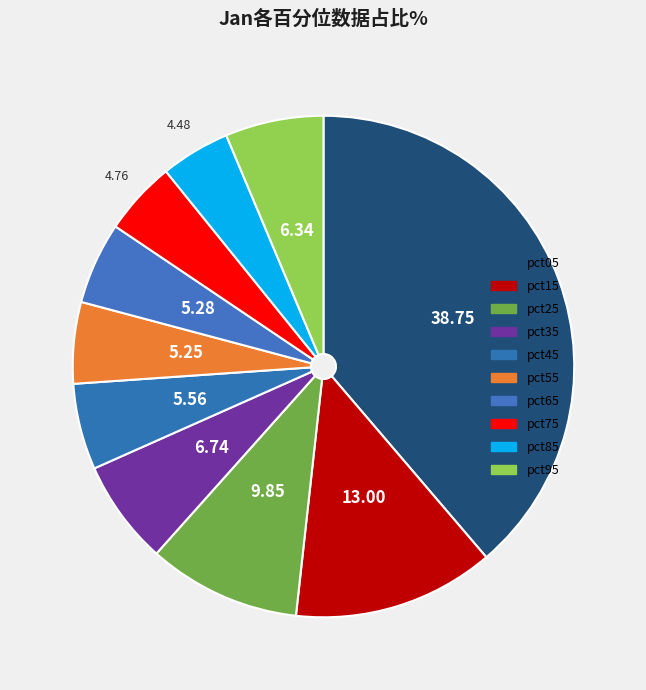

What percentage do pct95 and pct85 together represent?

10.8%